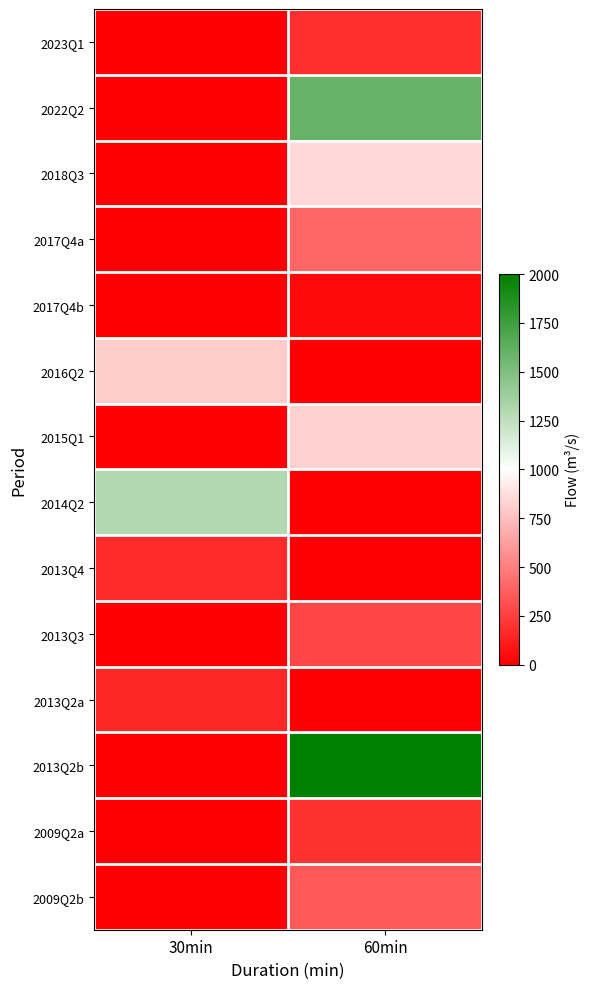

Reading right to left, list all the values displayed in this chart.

2023Q1: 60min=180	30min=0
2022Q2: 60min=1600	30min=0
2018Q3: 60min=850	30min=0
2017Q4a: 60min=400	30min=0
2017Q4b: 60min=40	30min=0
2016Q2: 60min=0	30min=800
2015Q1: 60min=820	30min=0
2014Q2: 60min=0	30min=1300
2013Q4: 60min=0	30min=165
2013Q3: 60min=280	30min=0
2013Q2a: 60min=0	30min=150
2013Q2b: 60min=2000	30min=0
2009Q2a: 60min=195	30min=0
2009Q2b: 60min=350	30min=0